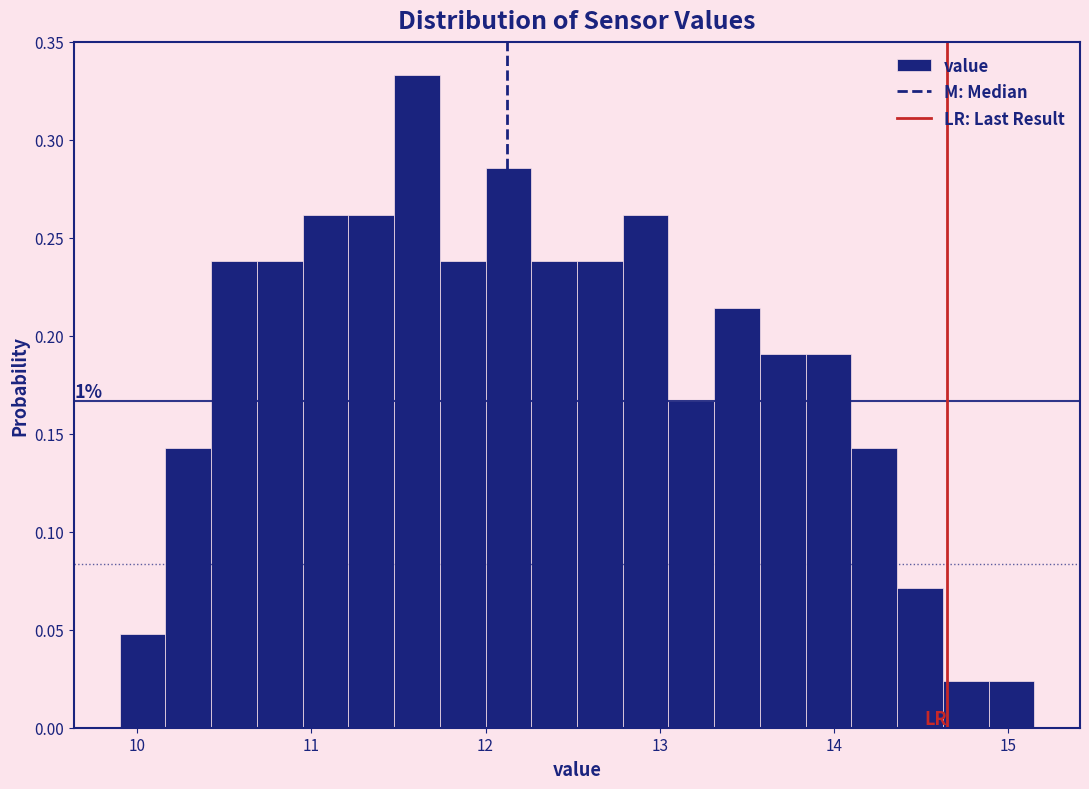

Around what value on the x-axis is the tallest bar? Give the approximate position of its centre, as read against the axis.

11.6